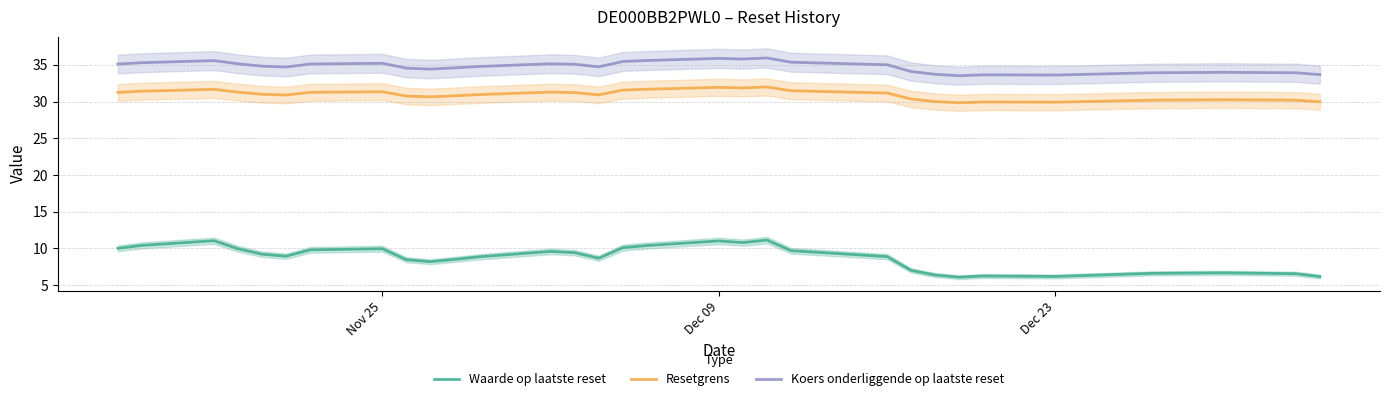

The Waarde op laatste reset series shows 4.6 at Nov 25. True or false?

False